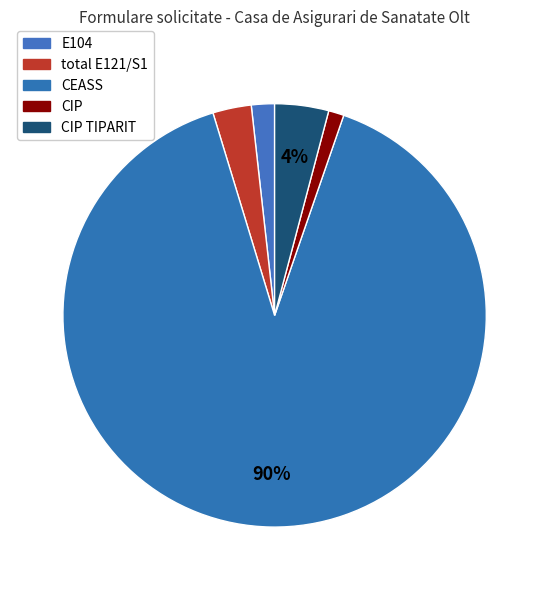

To the nearest percent, what is the difference between the largest and smallest slice percentages?

89%